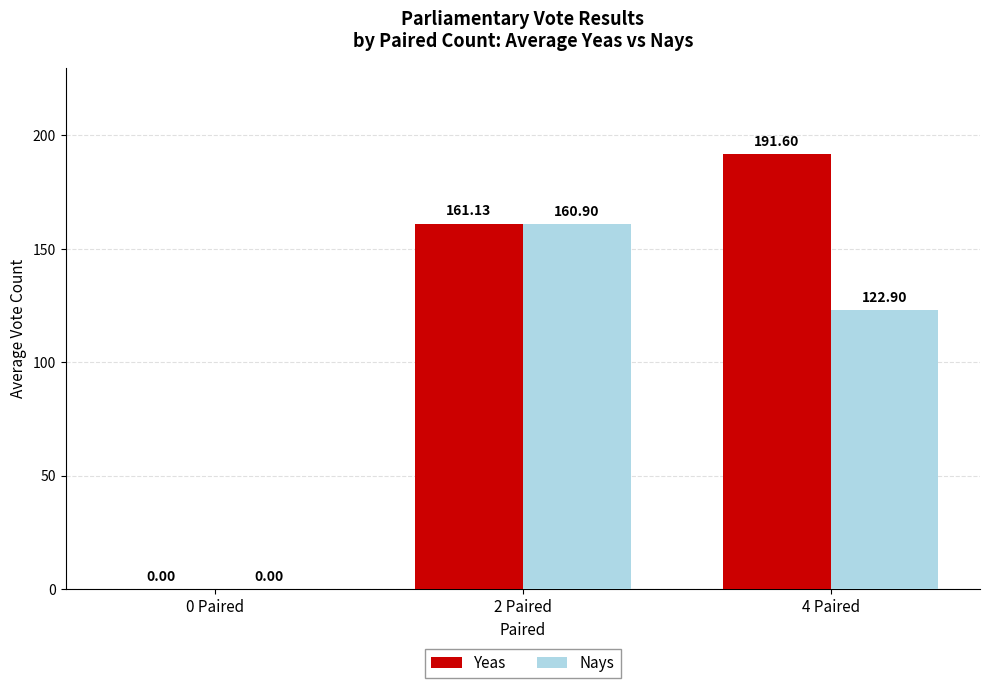

At which label does Nays first exceed 122?

2 Paired